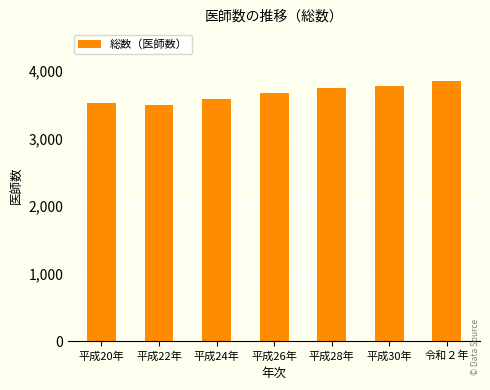

What position from the left is 平成20年?

1